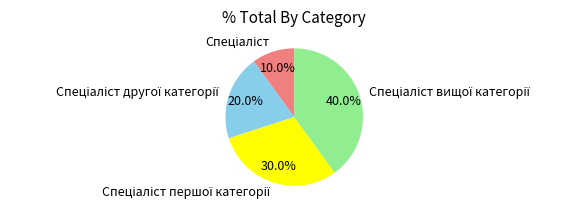

Is there any slice that represents more than half of the pie?

No